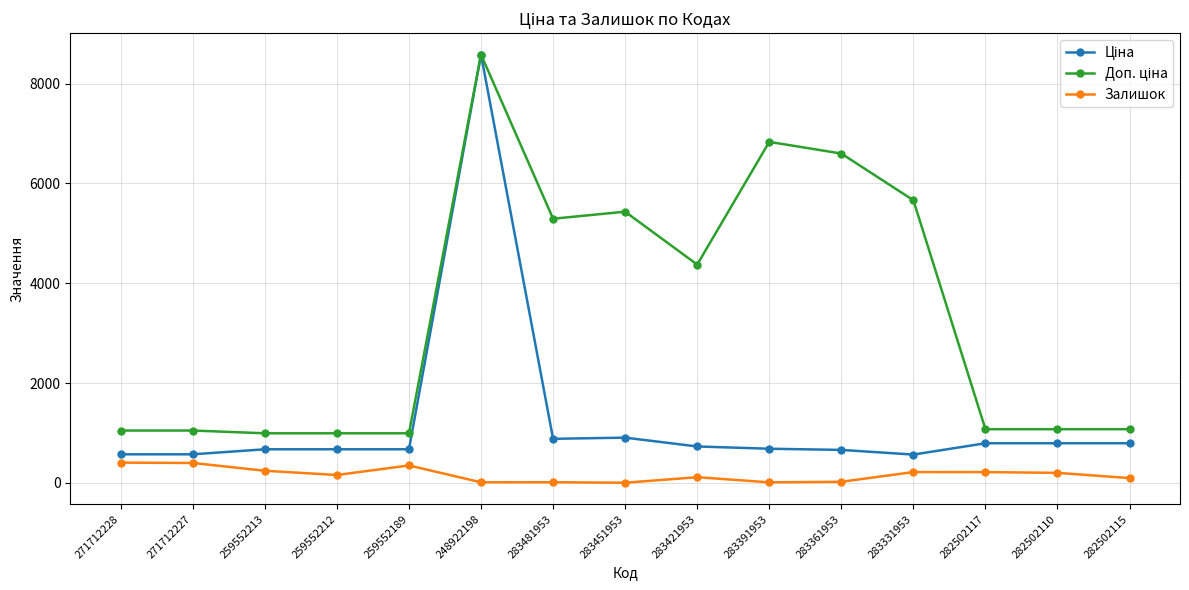

How many series are shown in this chart?

3